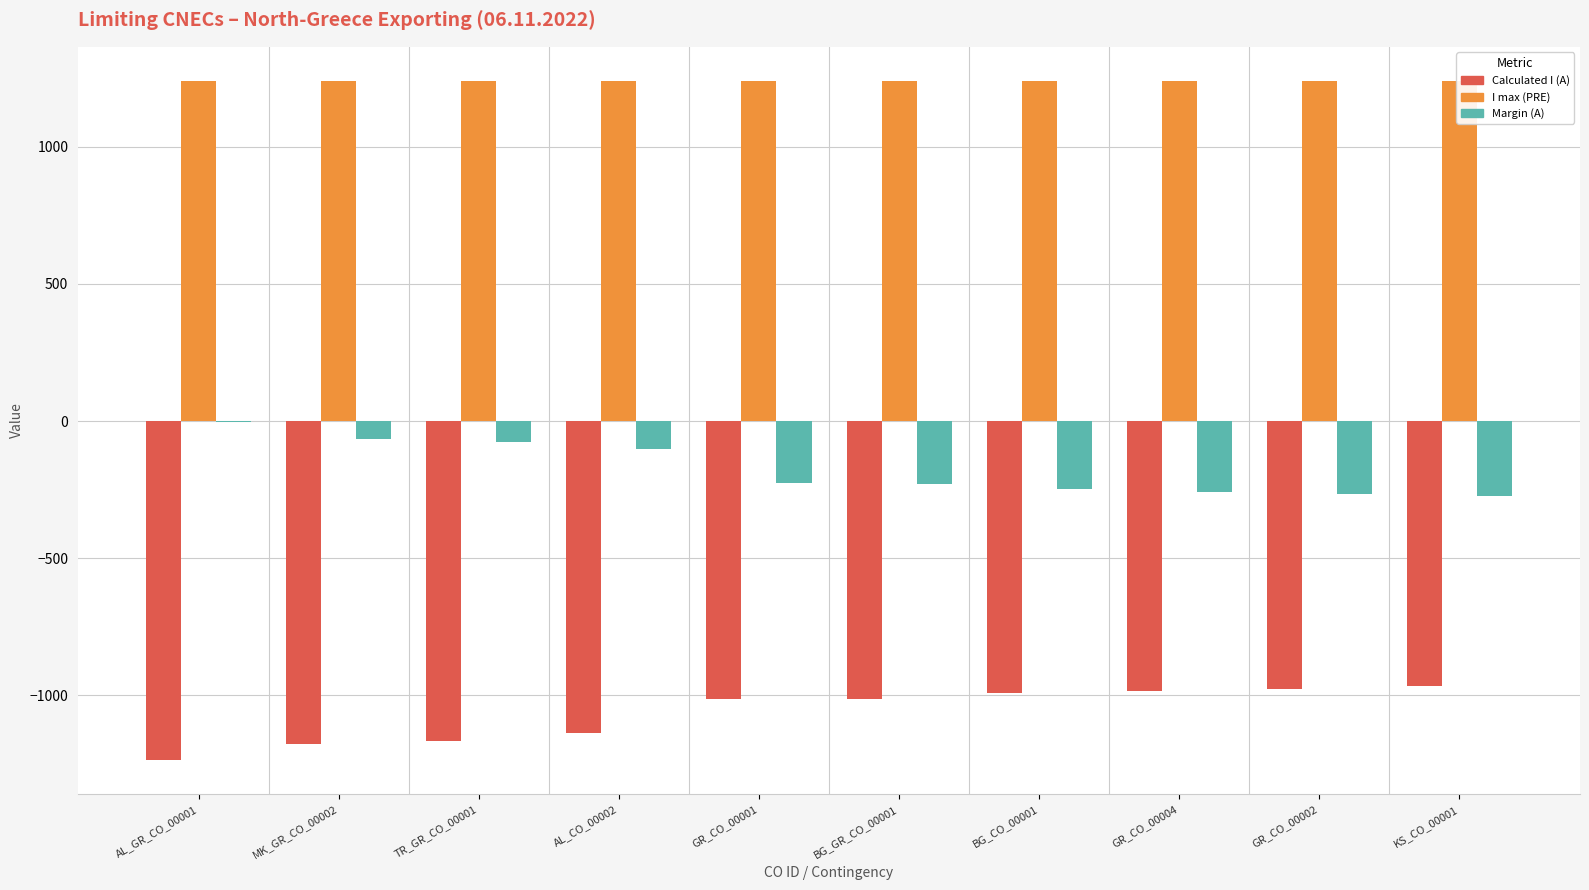

What is the label of the 10th bar from the left?

KS_CO_00001